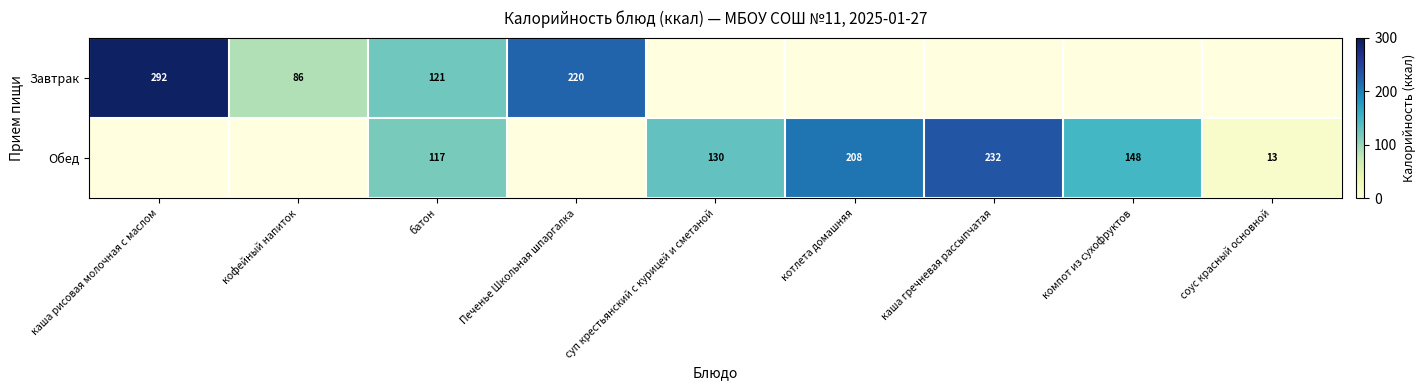

What is the difference between the Обед values at суп крестьянский с курицей и сметаной and каша гречневая рассыпчатая?

102